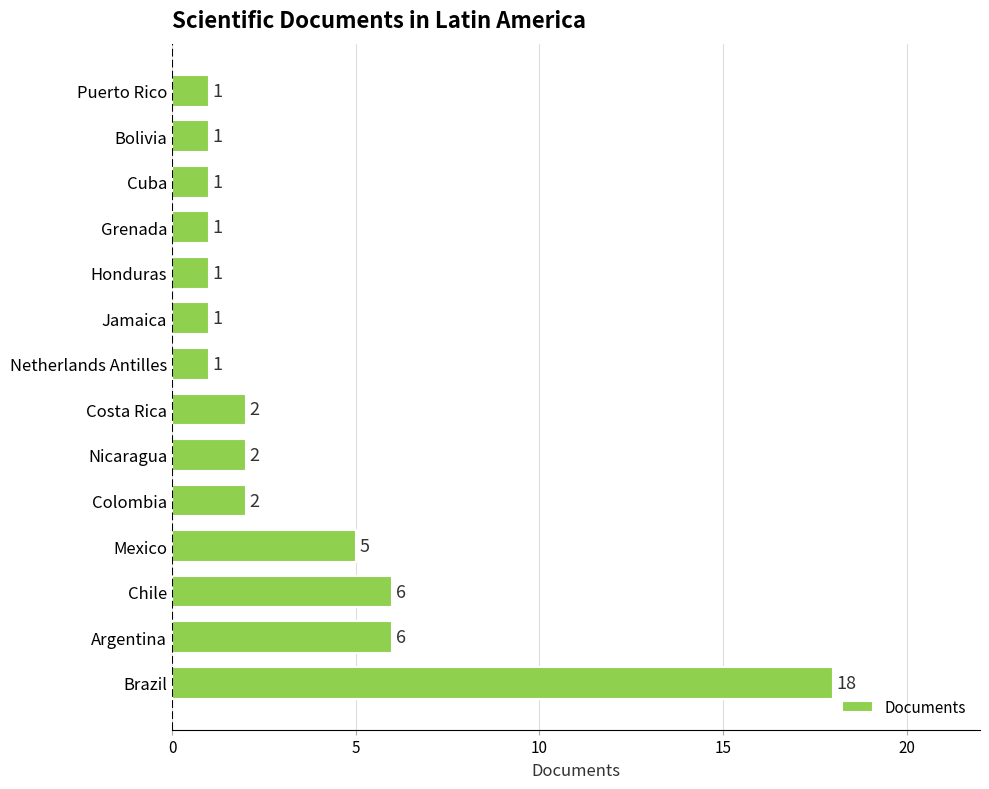

What is the sum of all values?

48